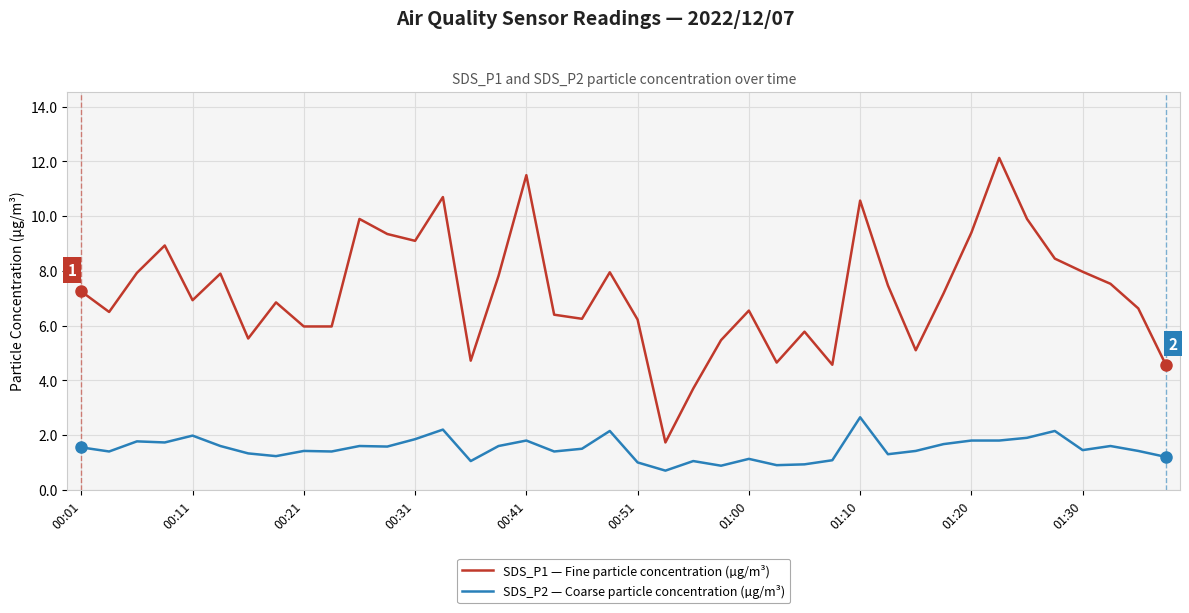

Which series has the largest total across all categories?

SDS_P1 — Fine particle concentration (µg/m³)